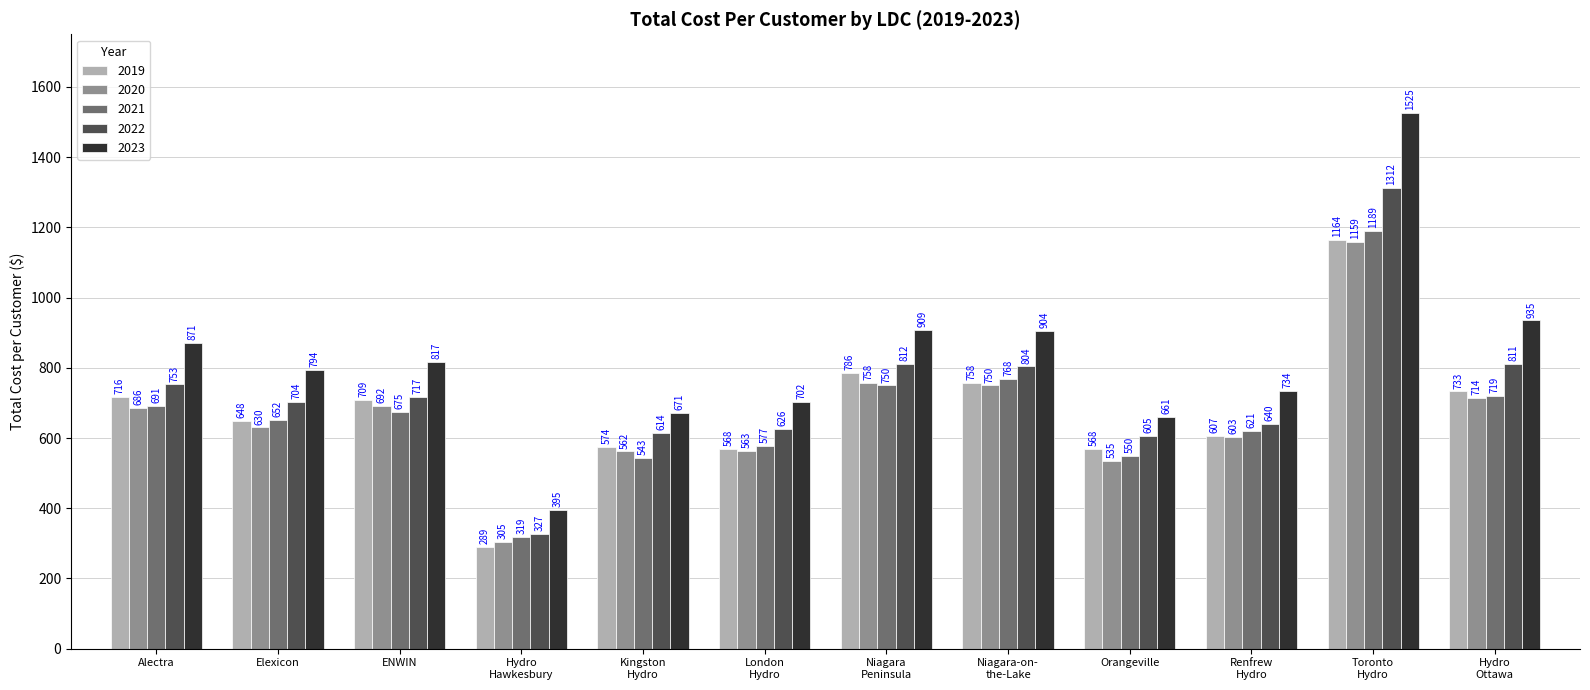

What position from the right is Toronto
Hydro?

2